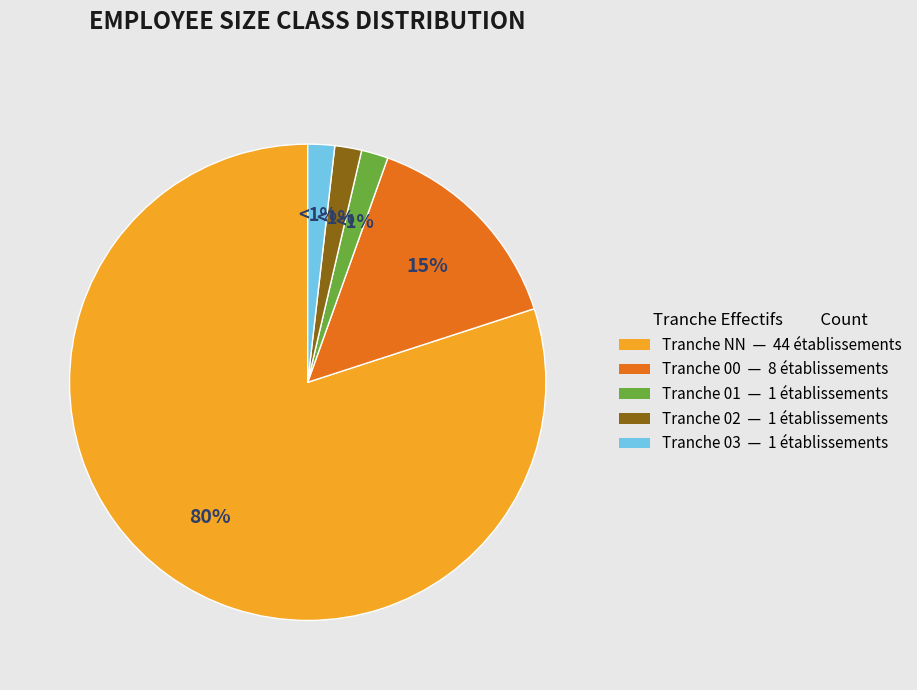

The 01 slice represents 2% of the pie. True or false?

True